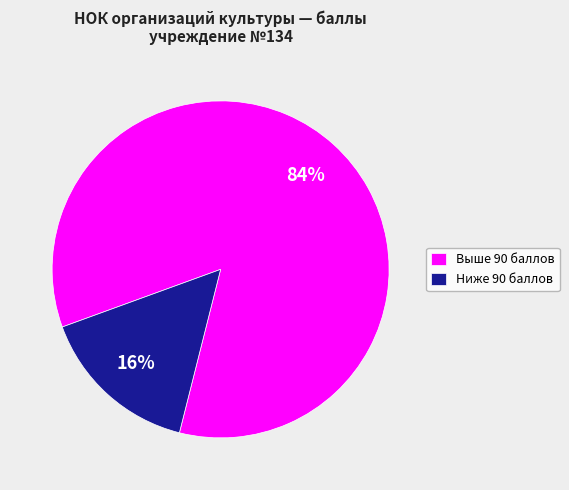

Which slice is the smallest?

Ниже 90 баллов